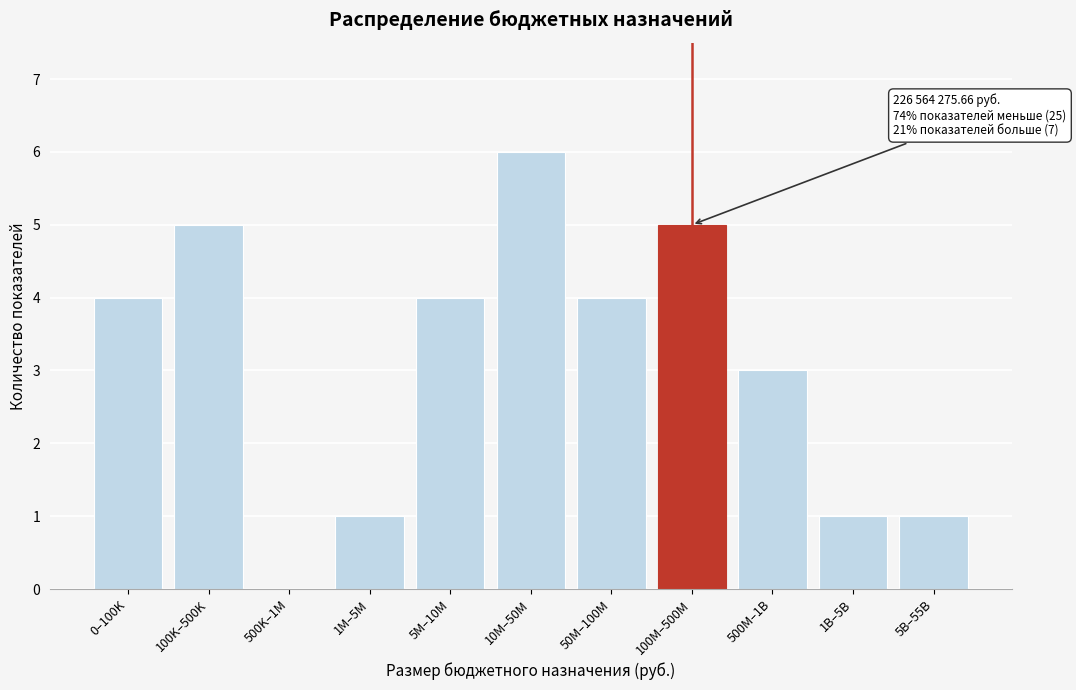

Reading left to right, extract all data points from this chart.

0–100K=4	100K–500K=5	500K–1M=0	1M–5M=1	5M–10M=4	10M–50M=6	50M–100M=4	100M–500M=5	500M–1B=3	1B–5B=1	5B–55B=1